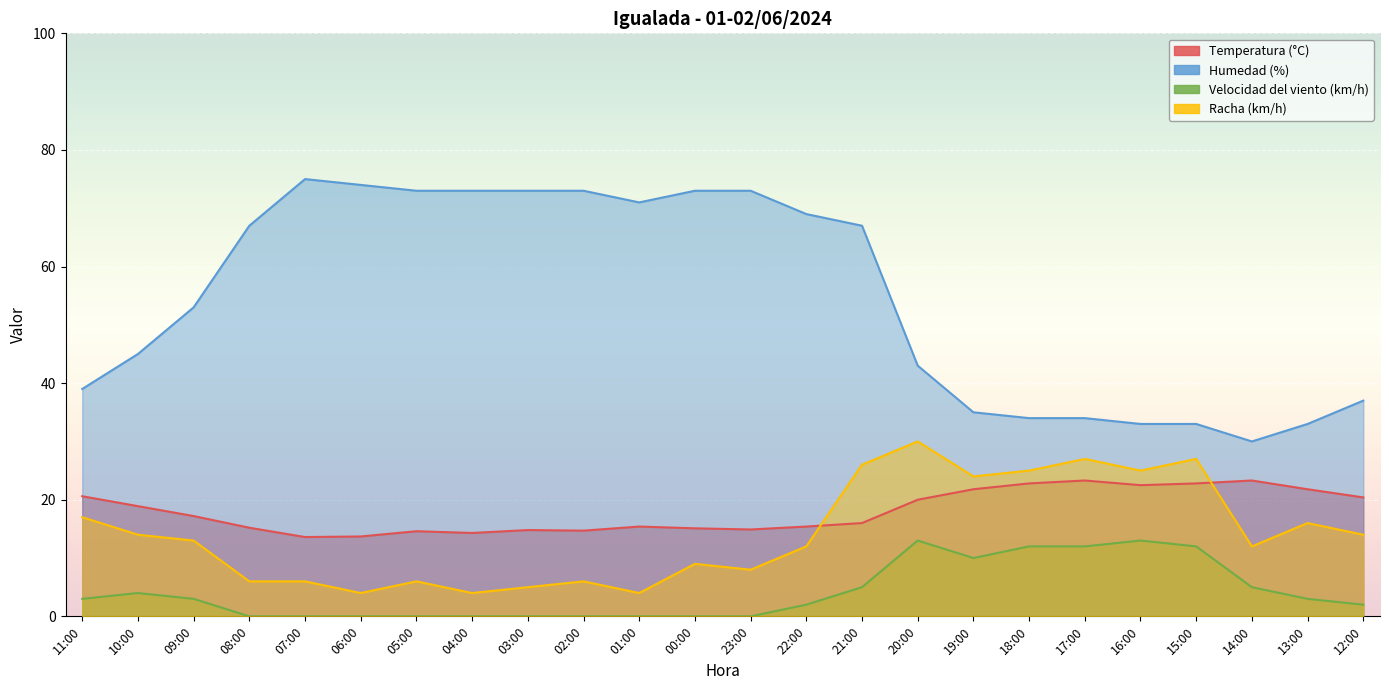

Count the Velocidad del viento (km/h) values in the range 0 to 10.

19